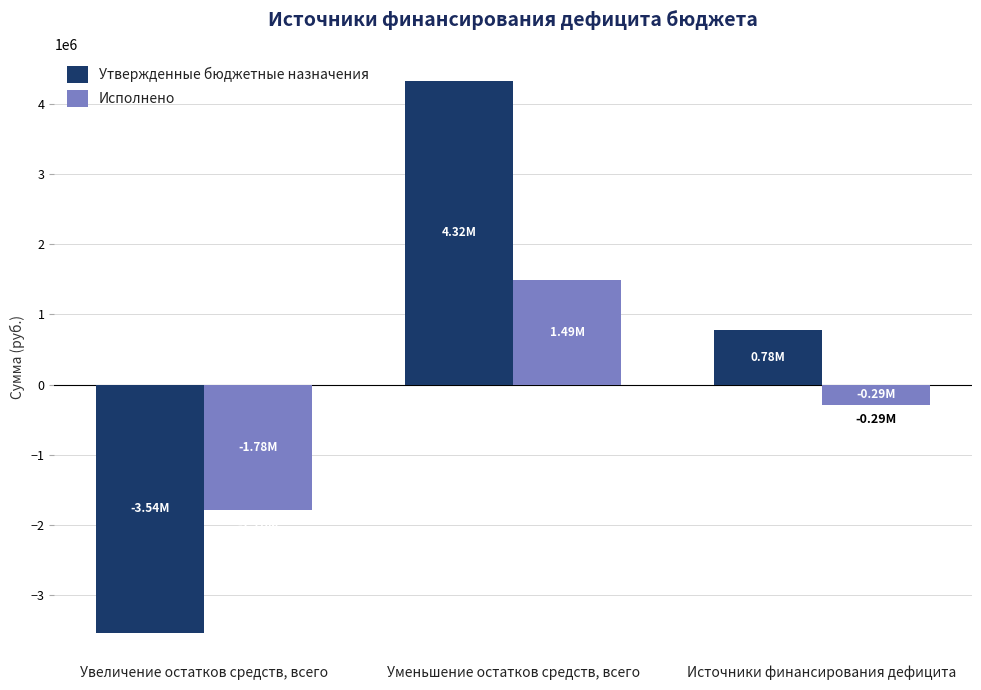

Is the value of Утвержденные бюджетные назначения at Уменьшение остатков средств, всего greater than the value of Исполнено at Уменьшение остатков средств, всего?

Yes